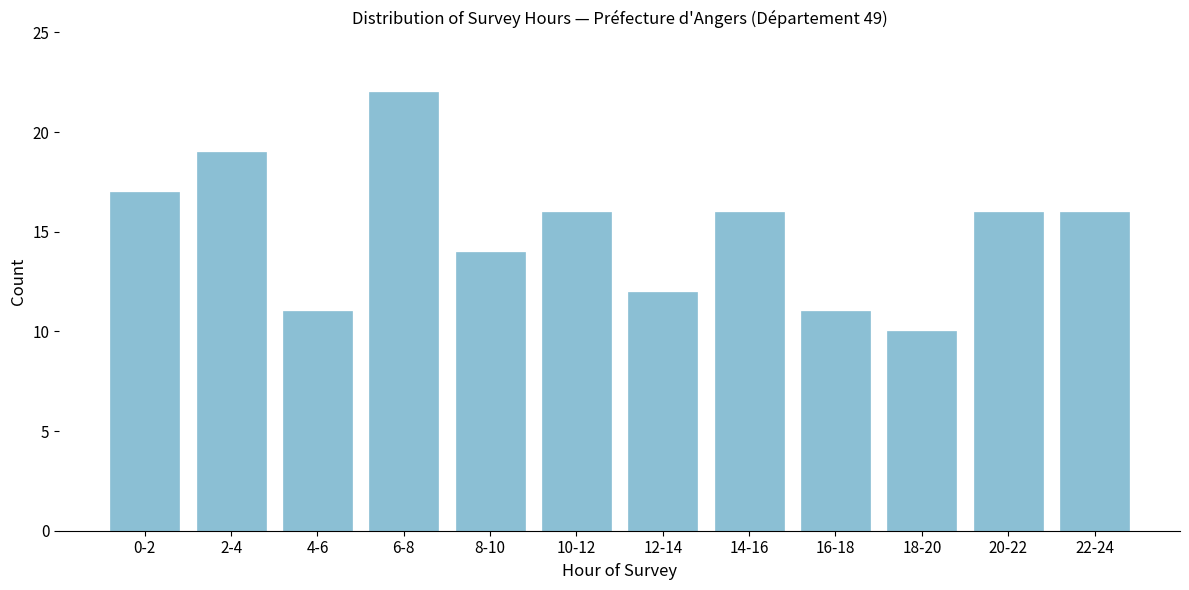

Reading right to left, list all the values displayed in this chart.

22-24=16	20-22=16	18-20=10	16-18=11	14-16=16	12-14=12	10-12=16	8-10=14	6-8=22	4-6=11	2-4=19	0-2=17